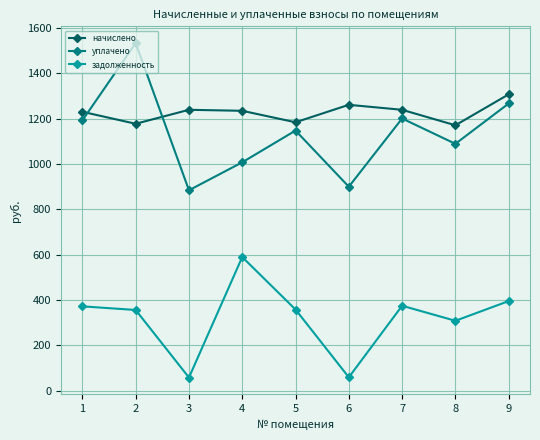

How many distinct data groups are displayed?

3